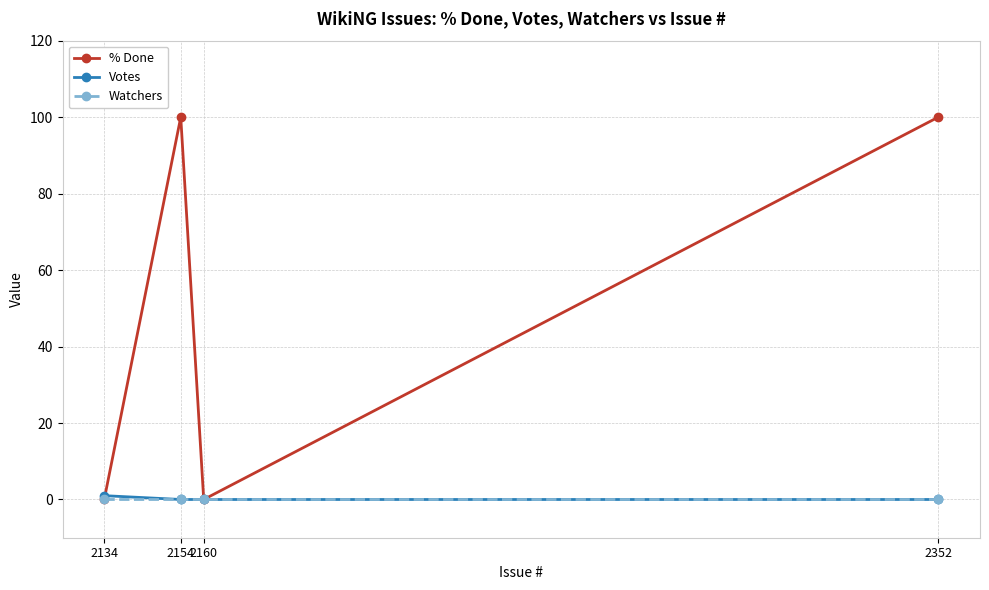

What is the value of the % Done point at the 4th from the left?

100